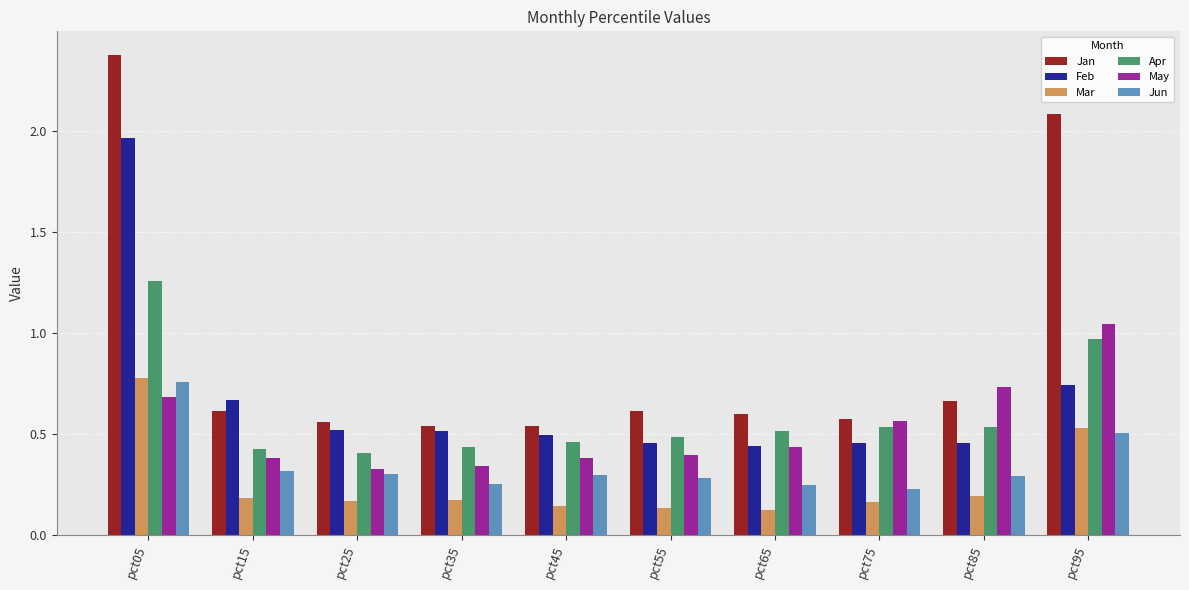

Count the Mar values in the range 0 to 1.

10